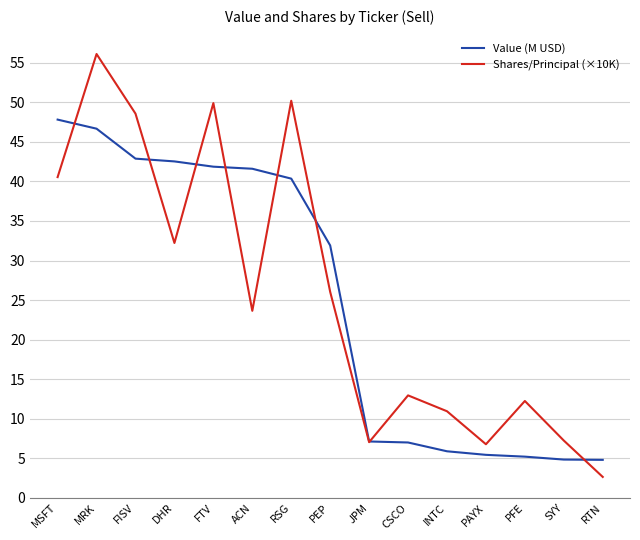

Rank the series by their maximum value, from highest to lowest.

Shares/Principal (×10K), Value (M USD)